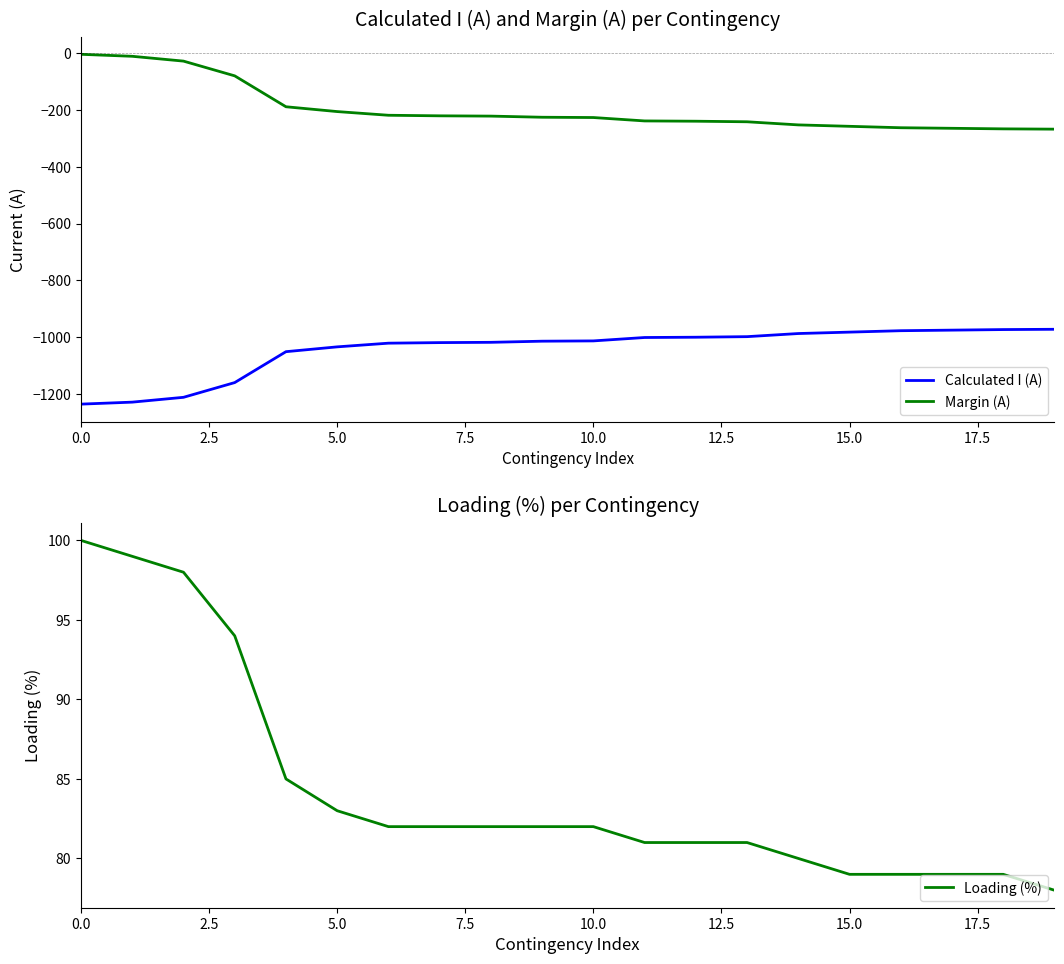

What are all the series names shown in the legend?

Calculated I (A), Margin (A), Loading (%)